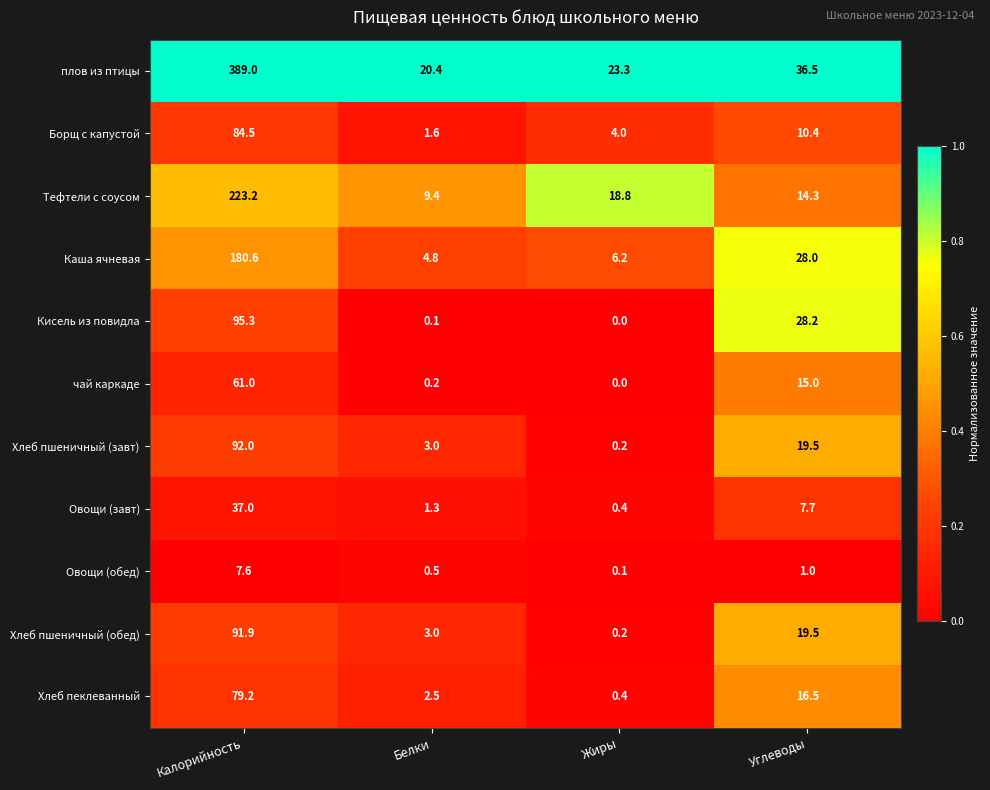

What is the sum of the Хлеб пшеничный (обед) values at Углеводы and Жиры?

19.7